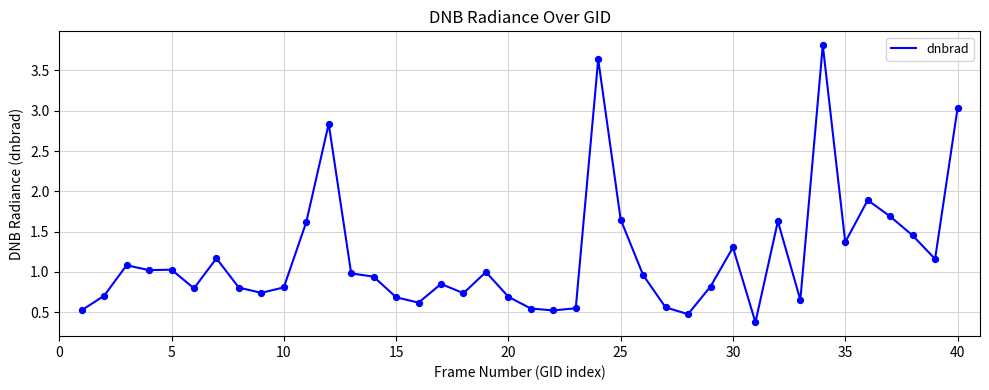

What is the difference between the maximum and minimum values?

3.4